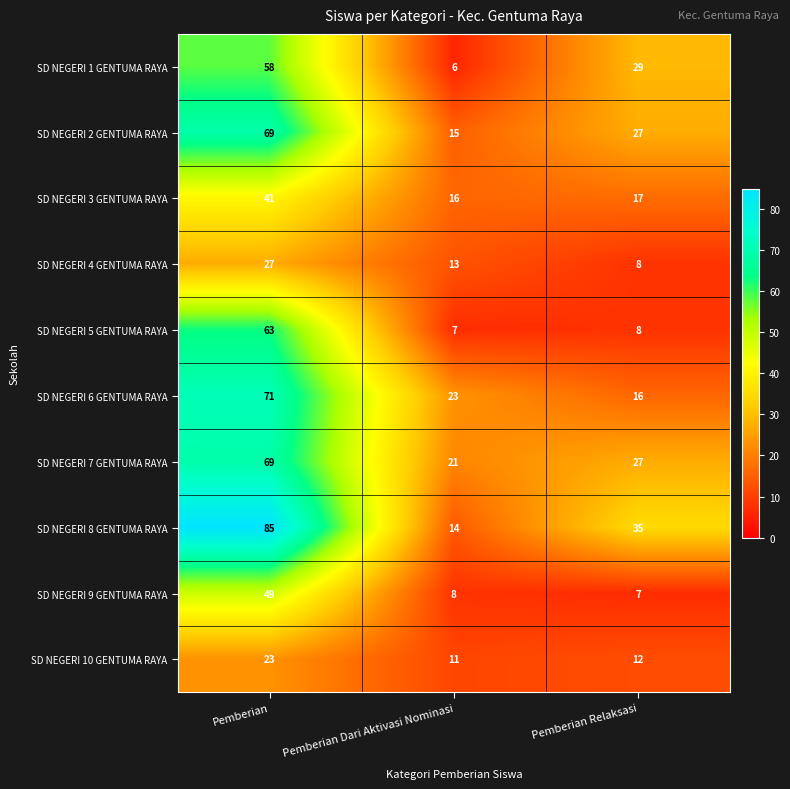

What is the spread (max minus min) of values at Pemberian?

62